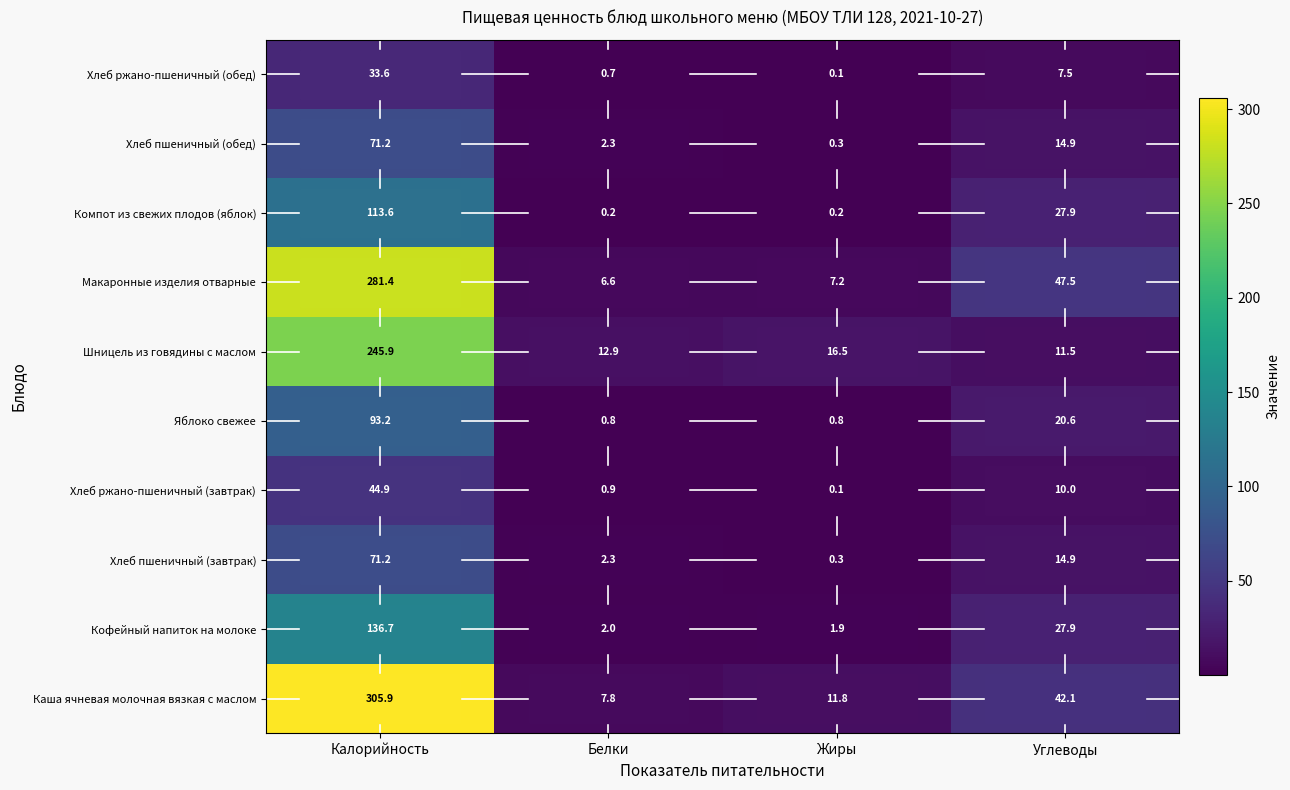

What is the total value across all series at Углеводы?

224.8